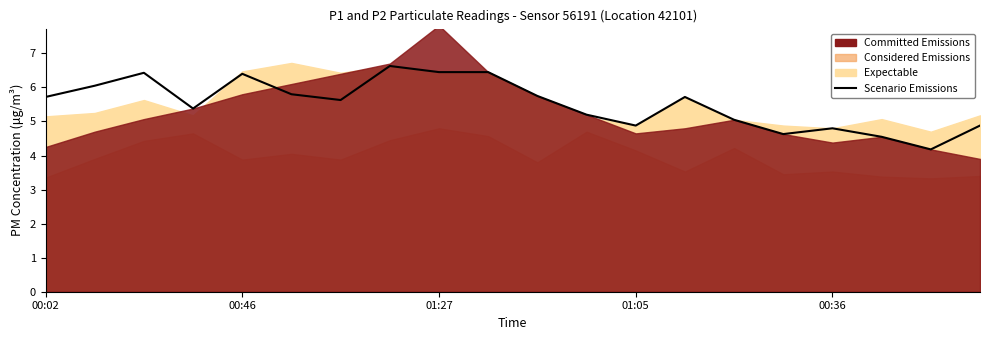

Does the chart display data point markers on the line(s)?

No